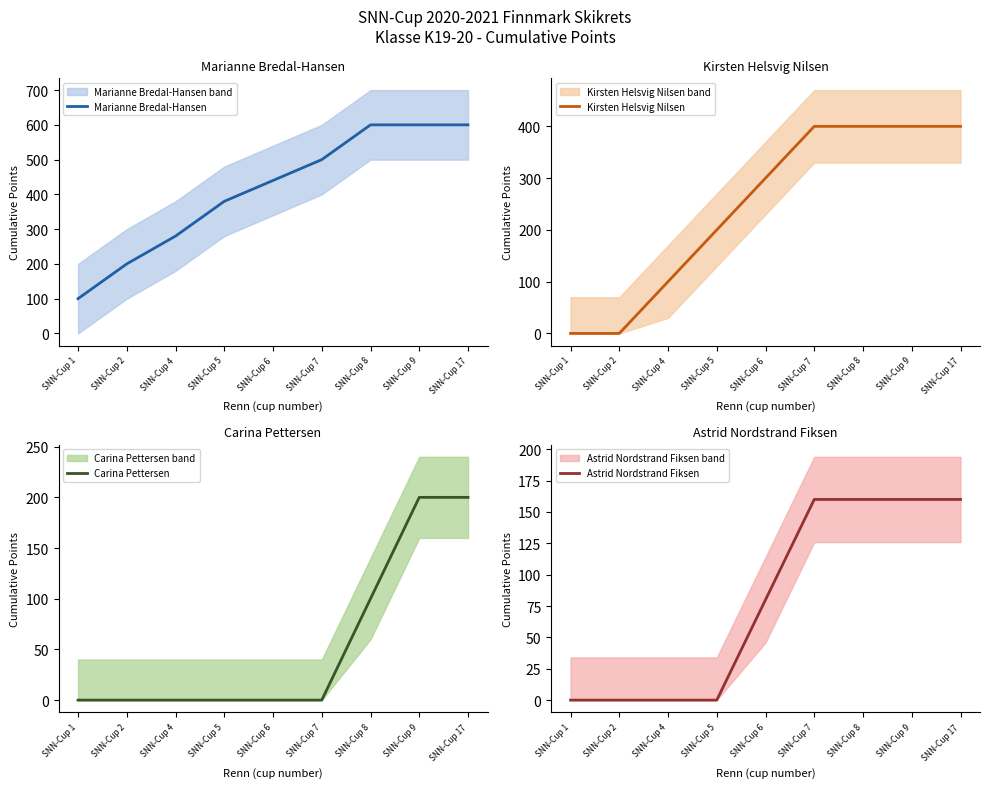

True or false: Kirsten Helsvig Nilsen and Marianne Bredal-Hansen cross at least once.

False